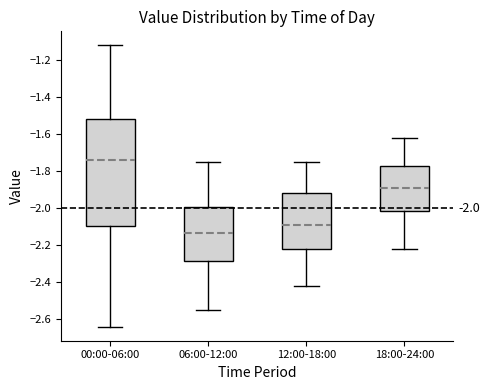

Which box has the highest median line?

00:00-06:00